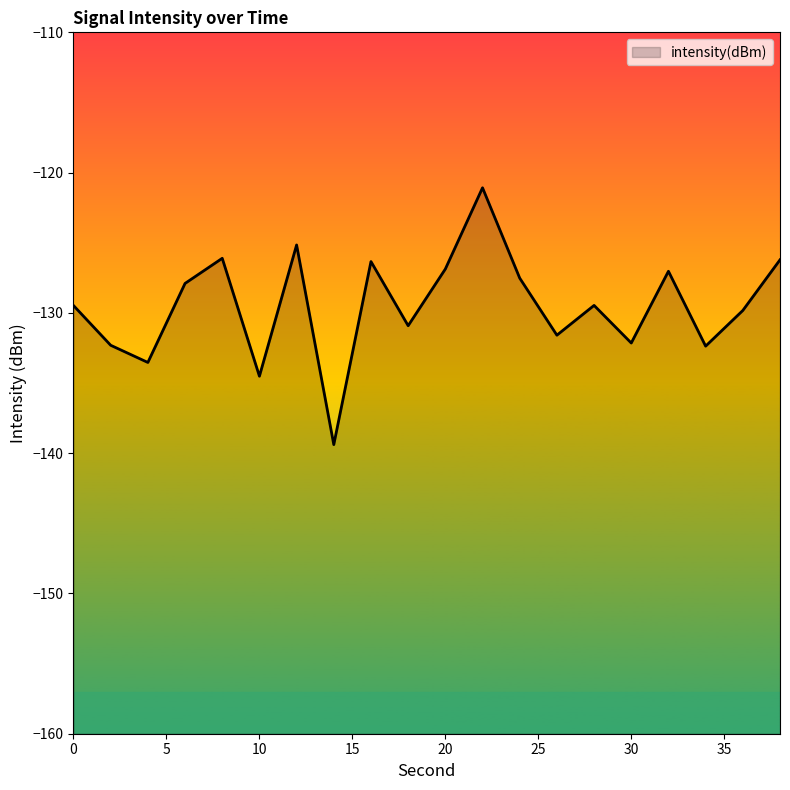

True or false: there are more than 0 points higher than both neighbors.

True